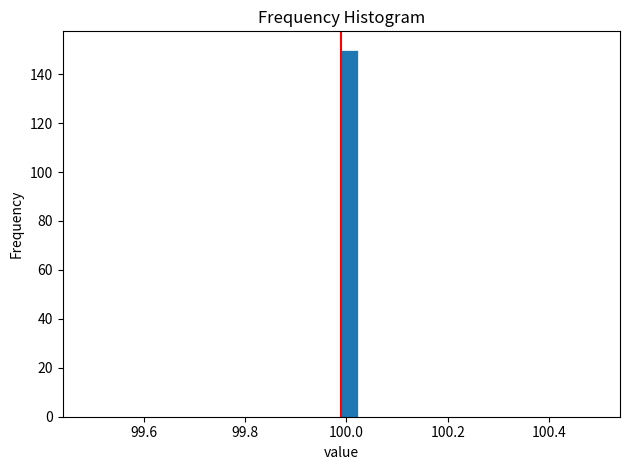

Around what value on the x-axis is the tallest bar? Give the approximate position of its centre, as read against the axis.

100.00